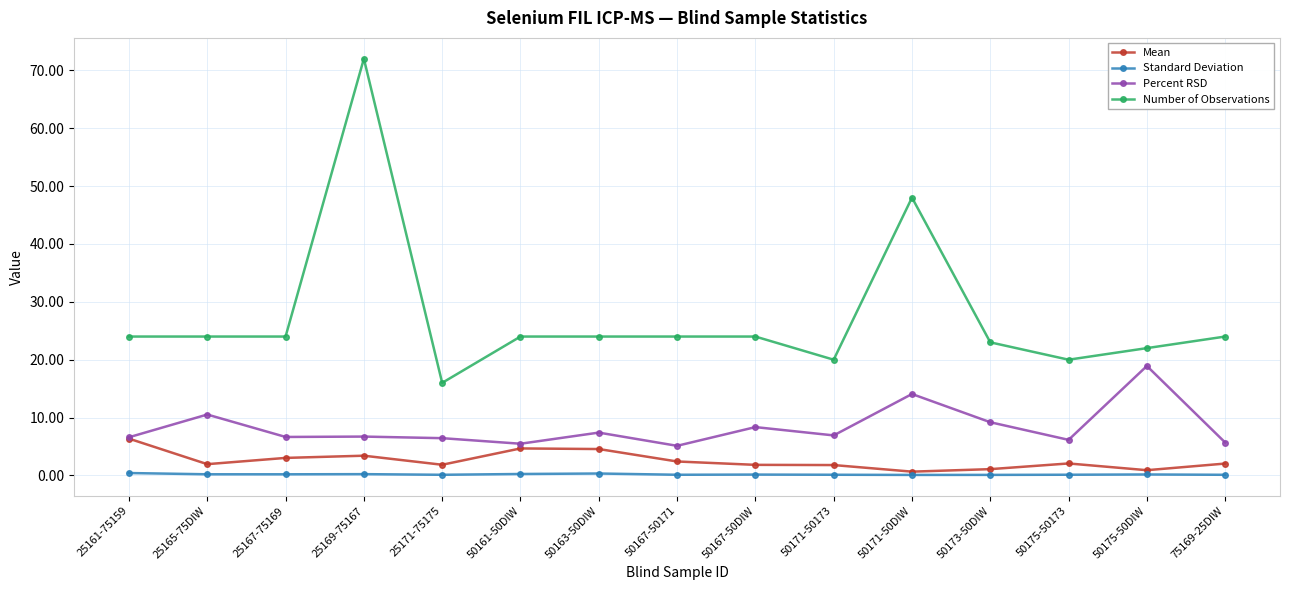

What are all the series names shown in the legend?

Mean, Standard Deviation, Percent RSD, Number of Observations